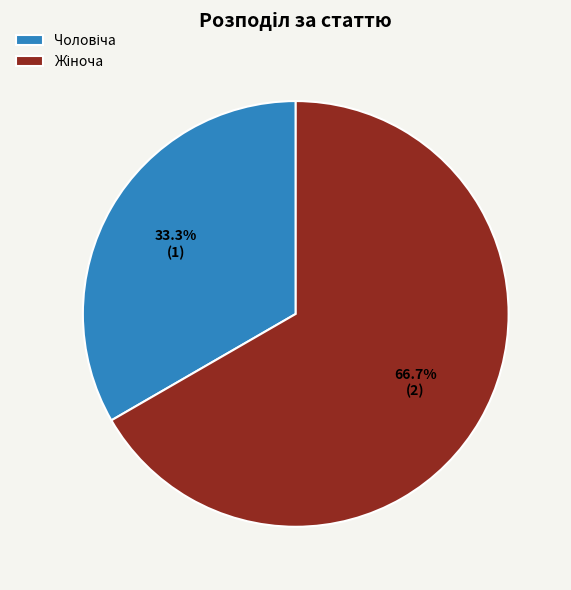

Is there any slice that represents more than half of the pie?

Yes